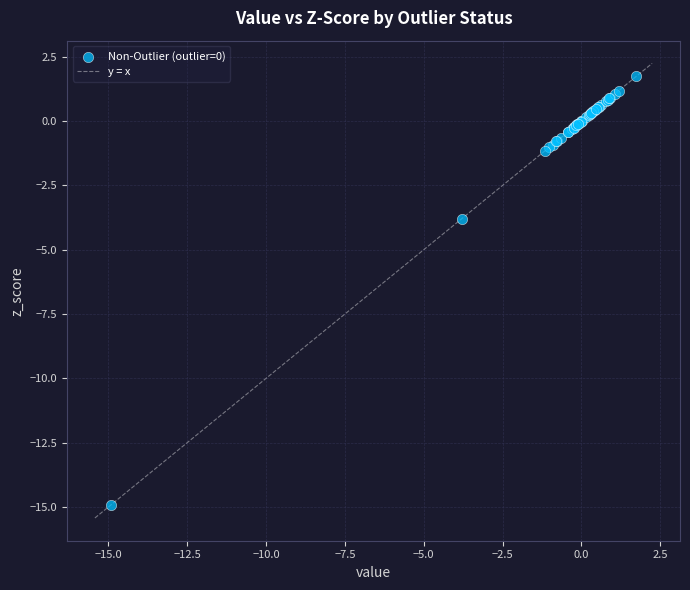

What Y value in the scatter plot is closest to -6?

-3.8